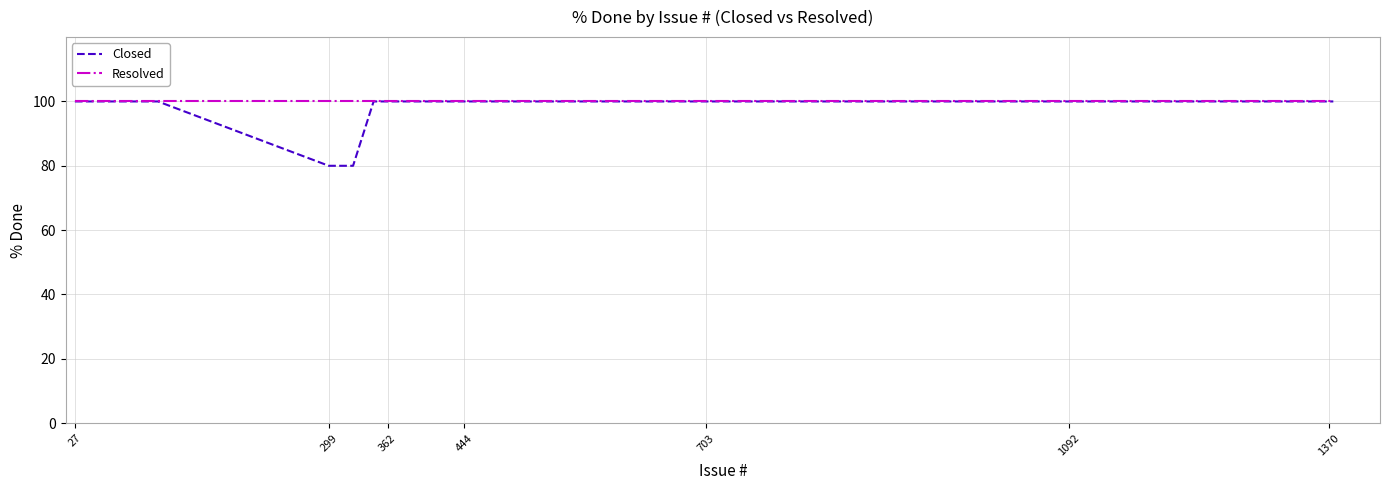

Which series has the largest range (max minus min)?

Closed